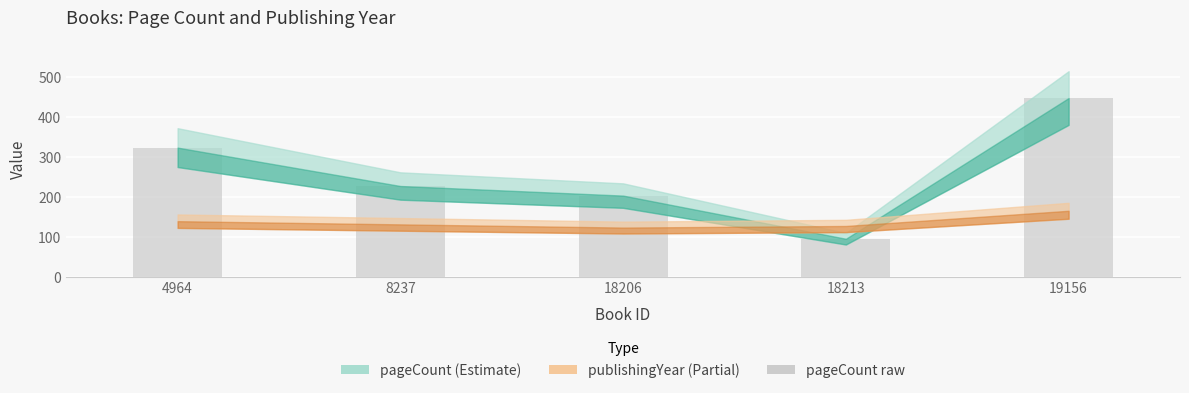

At which label does the data first exceed 228?

4964